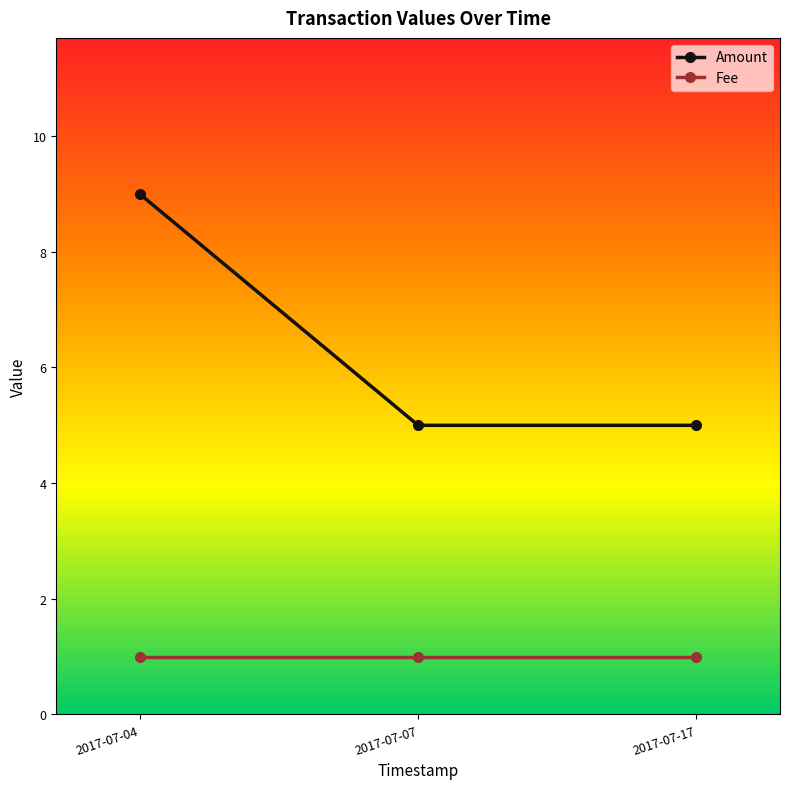

Rank the series at 2017-07-17 from lowest to highest value.

Fee, Amount